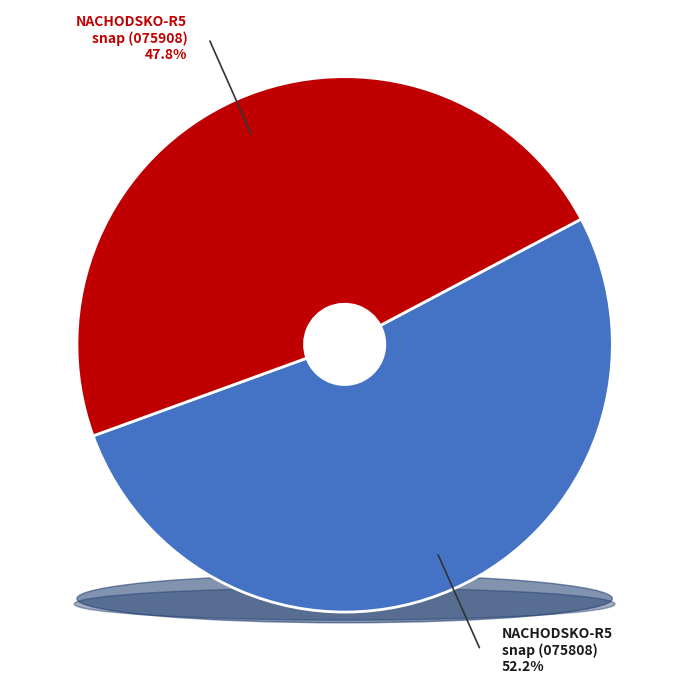

What percentage is NOT represented by 20200503075908581_NACHODSKO-R5_snap.fits?

52.2%